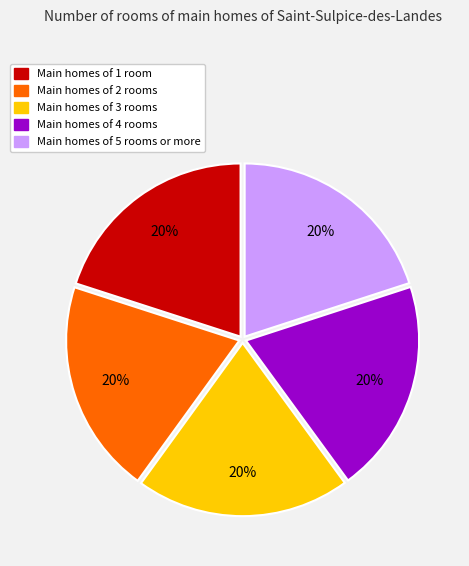

To the nearest percent, what is the average slice percentage?

20%